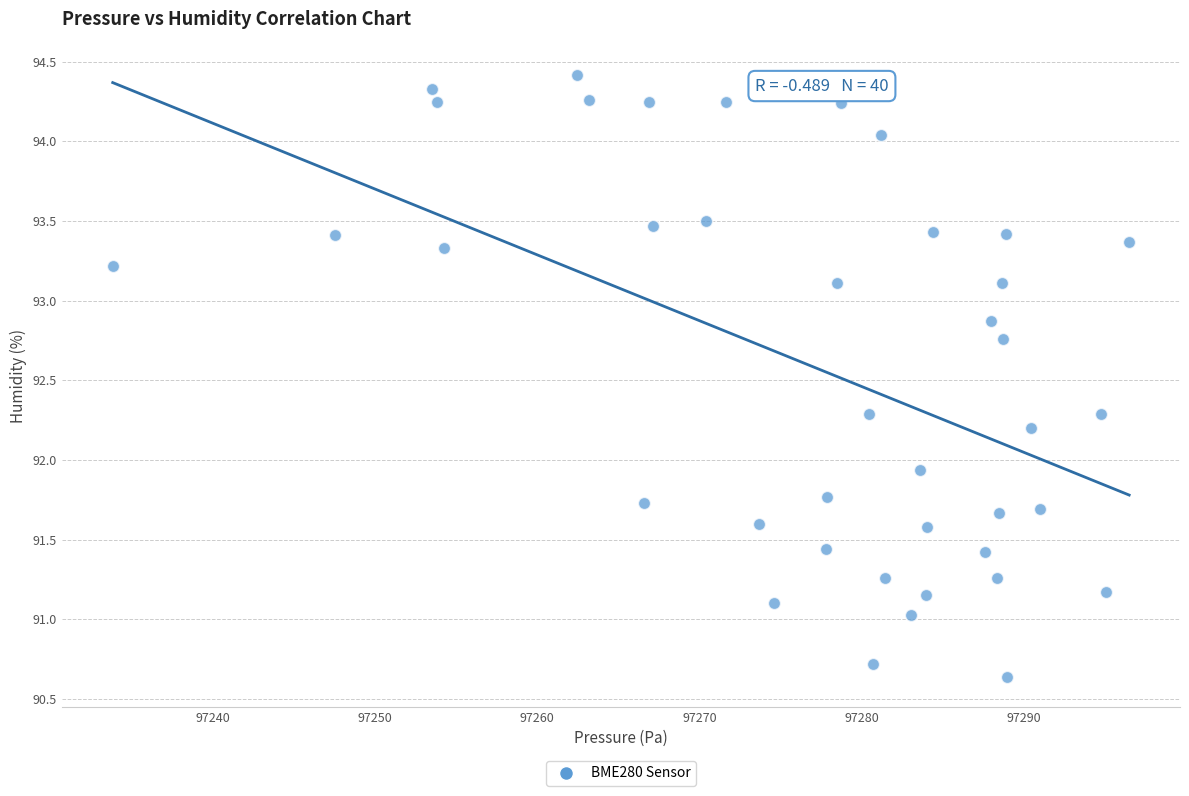

What Y value in the scatter plot is closest to 92?

91.9